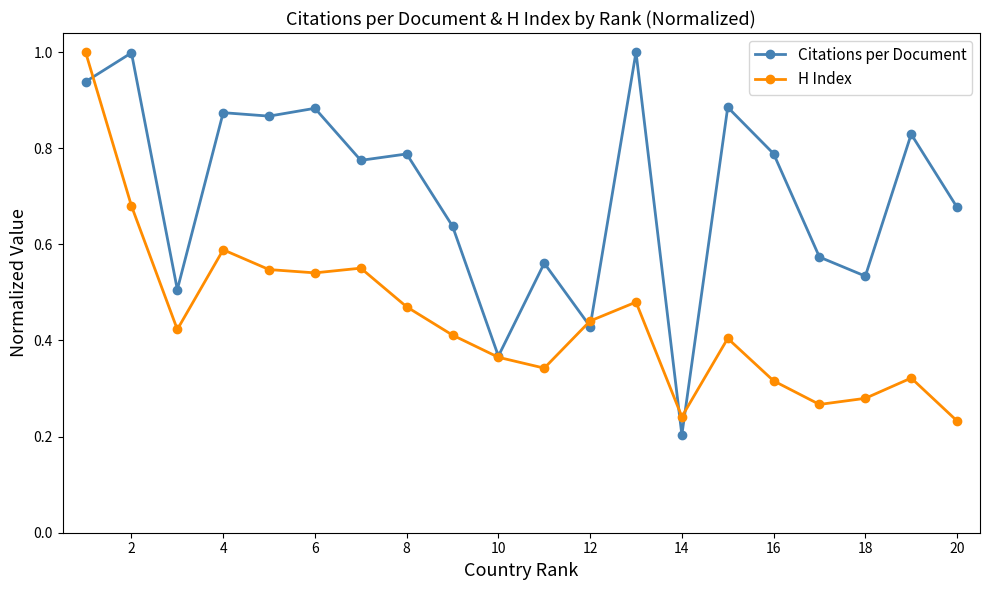

True or false: Citations per Document has more than 1 interior local peaks.

True